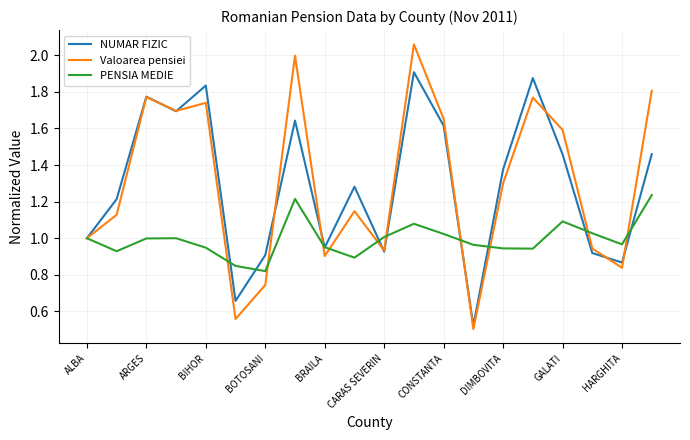

Rank the series by their maximum value, from lowest to highest.

PENSIA MEDIE, NUMAR FIZIC, Valoarea pensiei